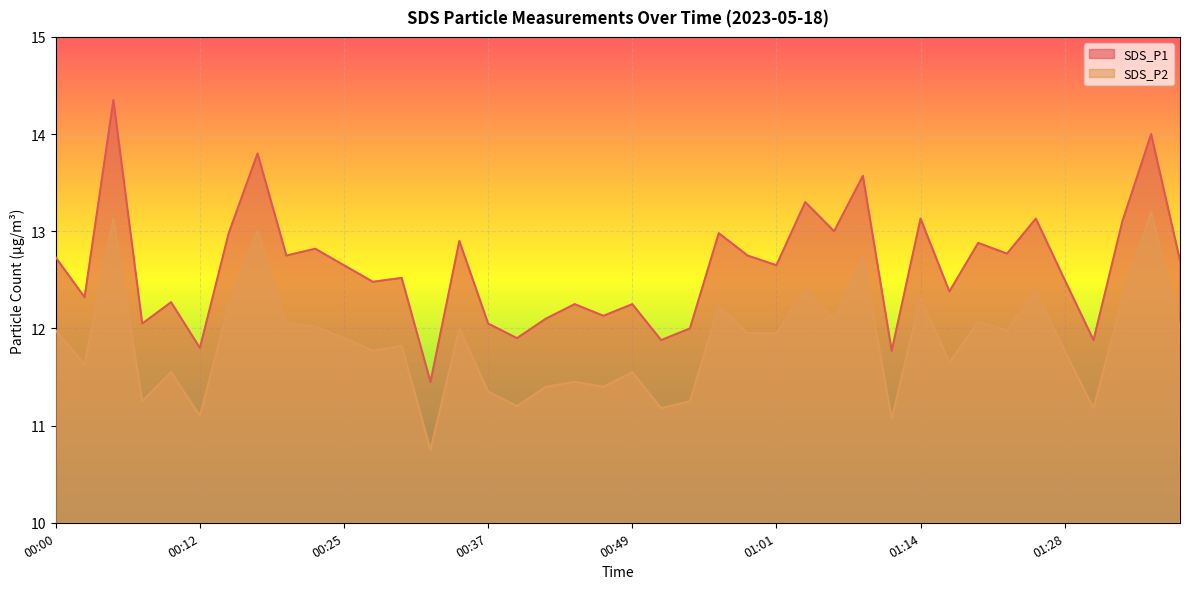

What is the total value across all series at 00:39?

23.1